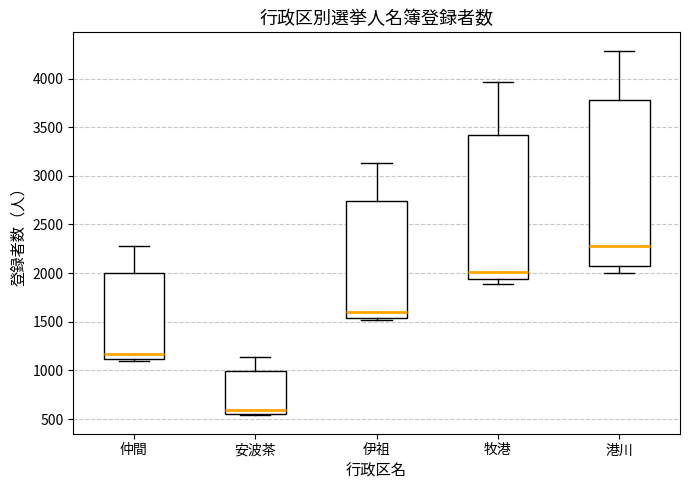

Where does the median line of the box for 牧港 sit on the y-axis? The values are not printed on the chart, so give them approximately, as read against the axis.

2000